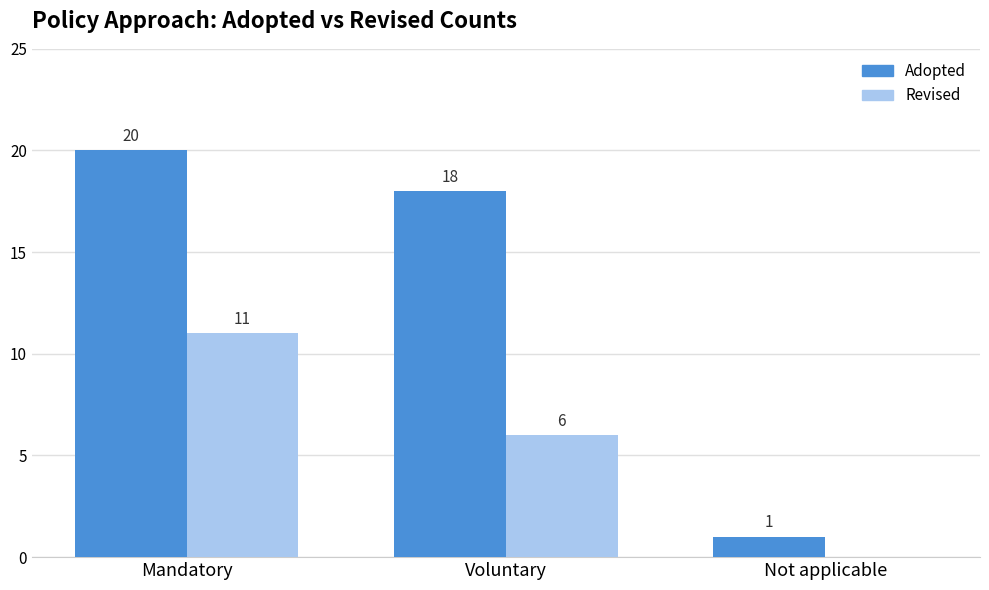

What is the maximum value shown in the chart?

20